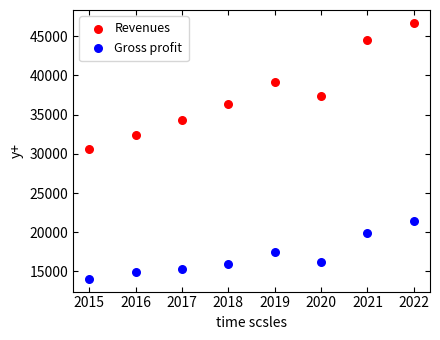

Which series reaches the maximum Y coordinate?

Revenues